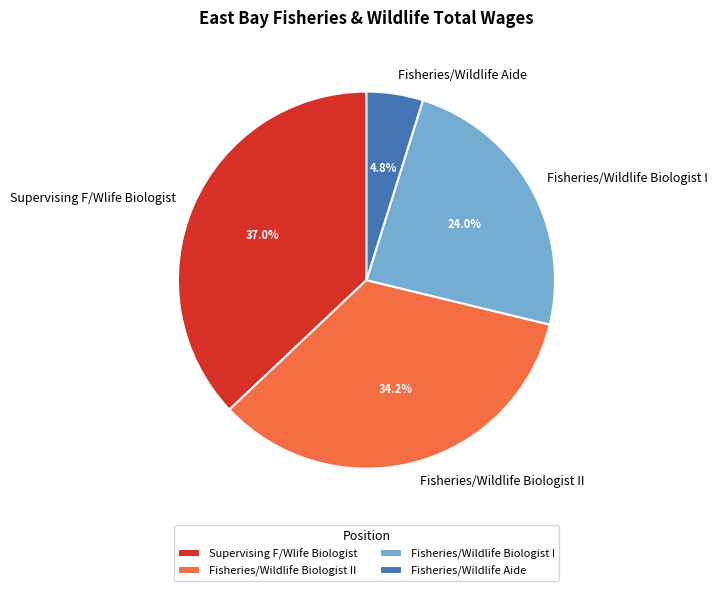

What is the ratio of the value at Fisheries/Wildlife Biologist I to the value at Fisheries/Wildlife Biologist II?

0.7